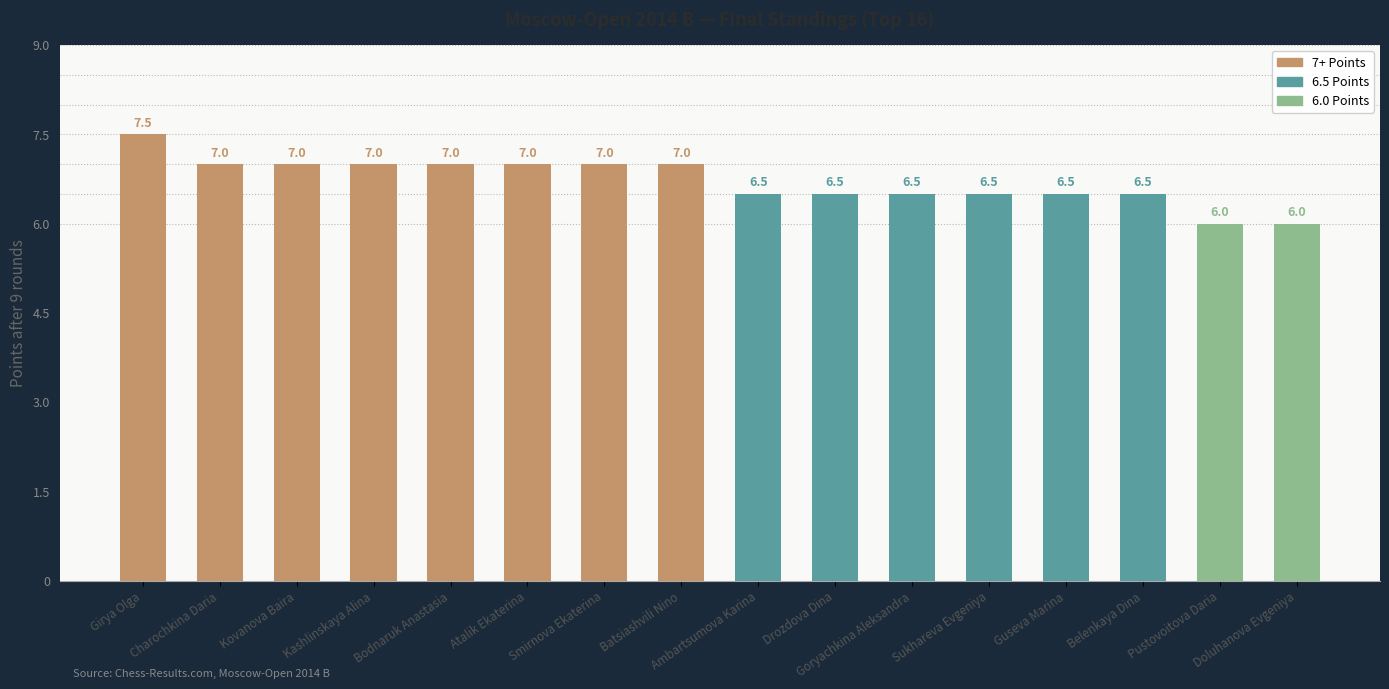

How many series are shown in this chart?

1